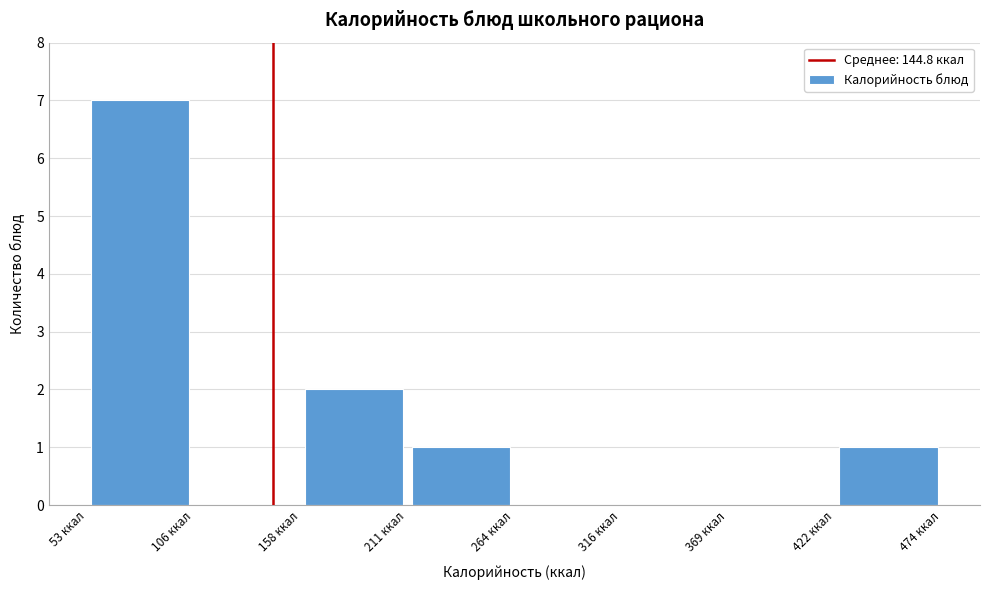

Reading left to right, list every bar in this chart as the range it spans on the x-axis followed by its height. Neither the bar edges nor the heights are printed on the chart, so give them approximately, as read against the axes.

50 to 110: 7
110 to 160: 0
160 to 210: 2
210 to 260: 1
260 to 320: 0
320 to 370: 0
370 to 420: 0
420 to 470: 1